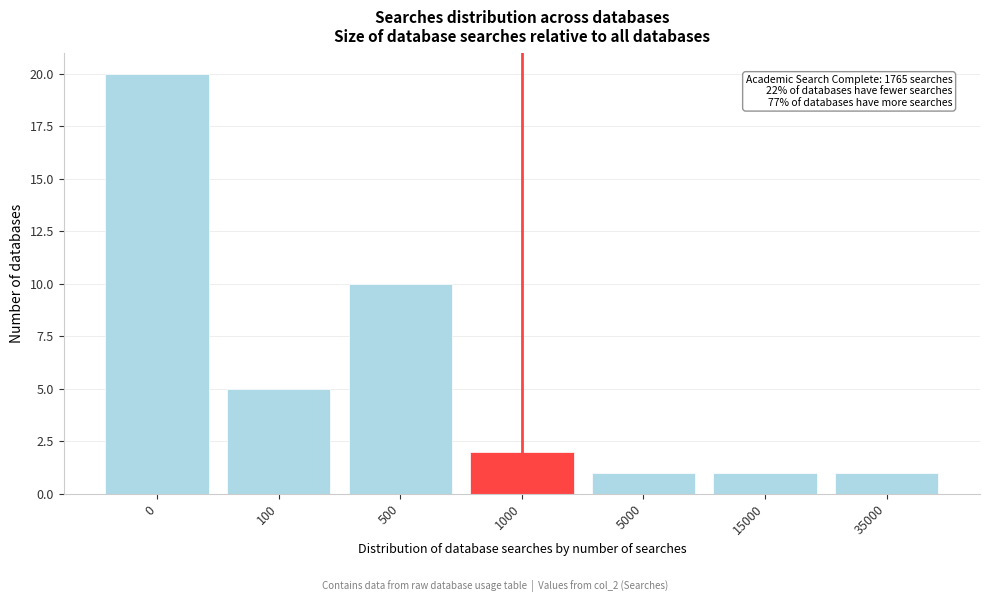

Reading right to left, extract all data points from this chart.

1	1	1	2	10	5	20